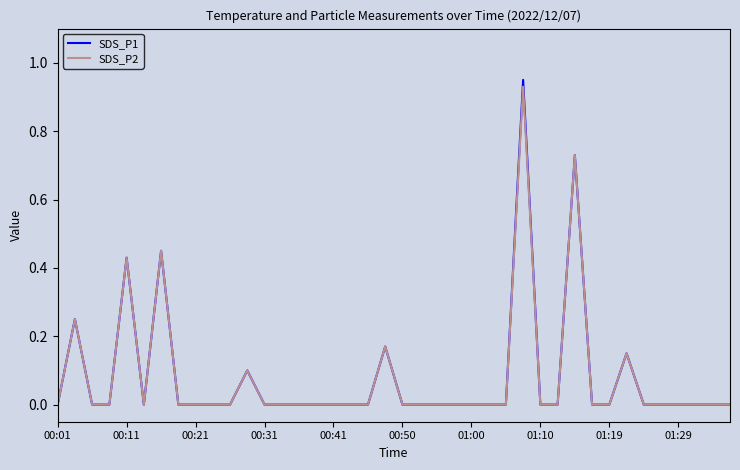

Which series has the widest spread of values?

SDS_P1